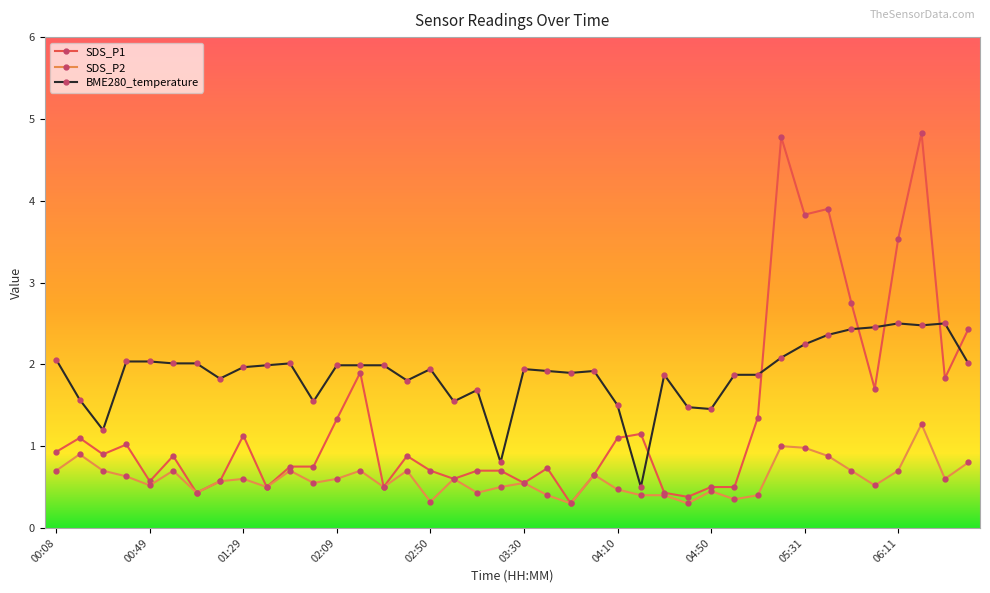

Which series has the widest spread of values?

SDS_P1